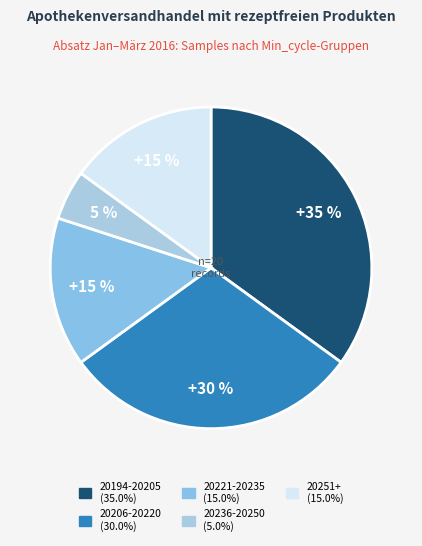

Is there a majority slice in this chart?

No